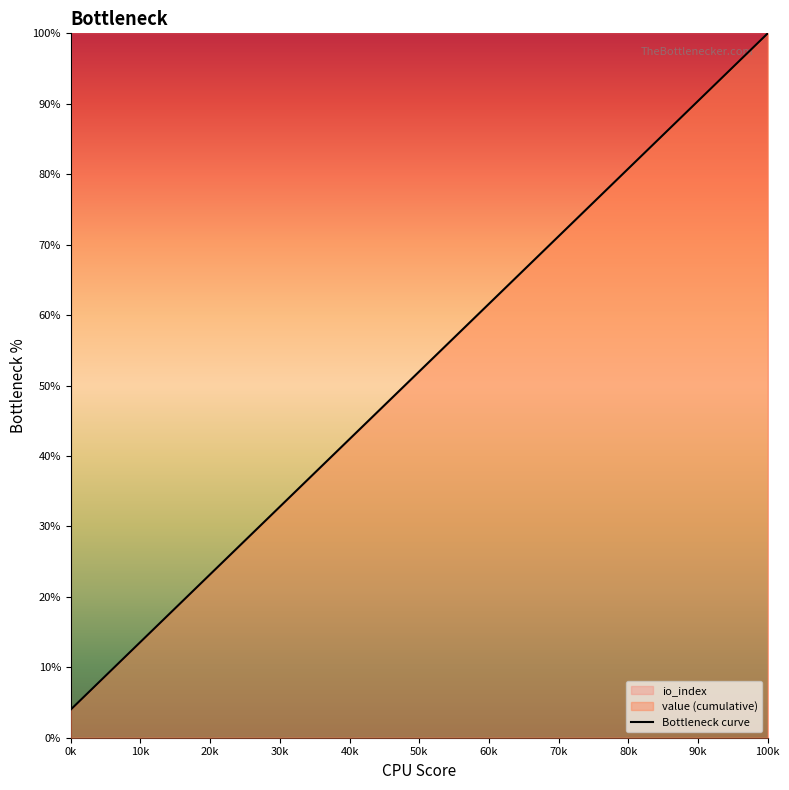

What is the minimum value for Bottleneck curve?

4.0